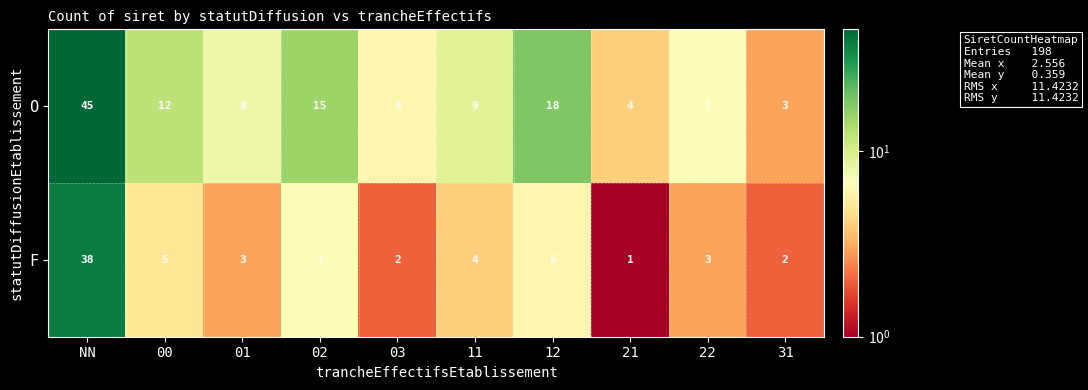

What is the sum of all O values?

127